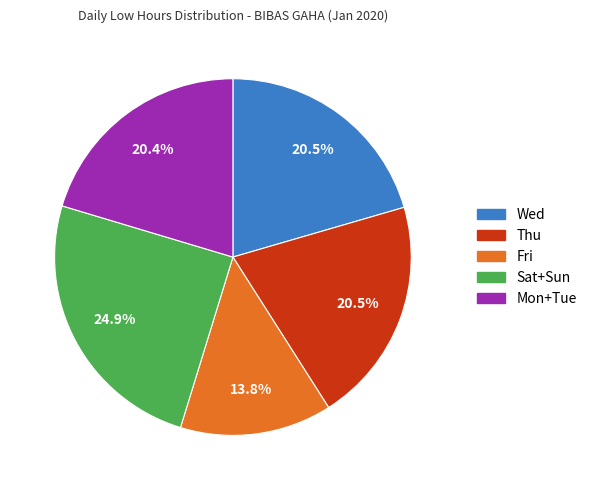

How many segments does this pie chart have?

5